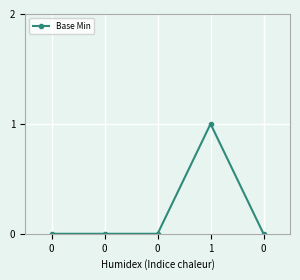

Where is the first local maximum?

1